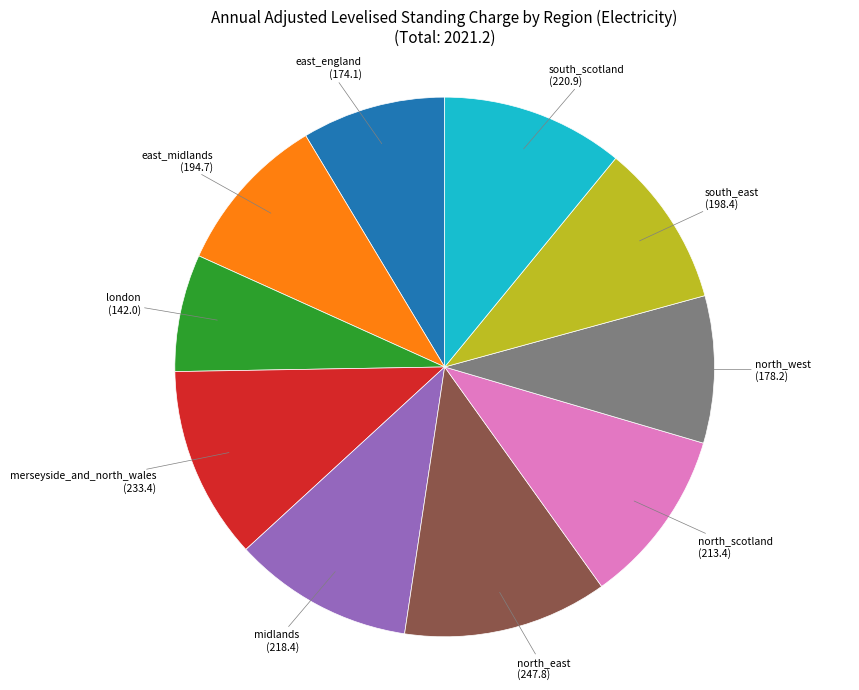

Is the sum of east_midlands and merseyside_and_north_wales greater than half?

No